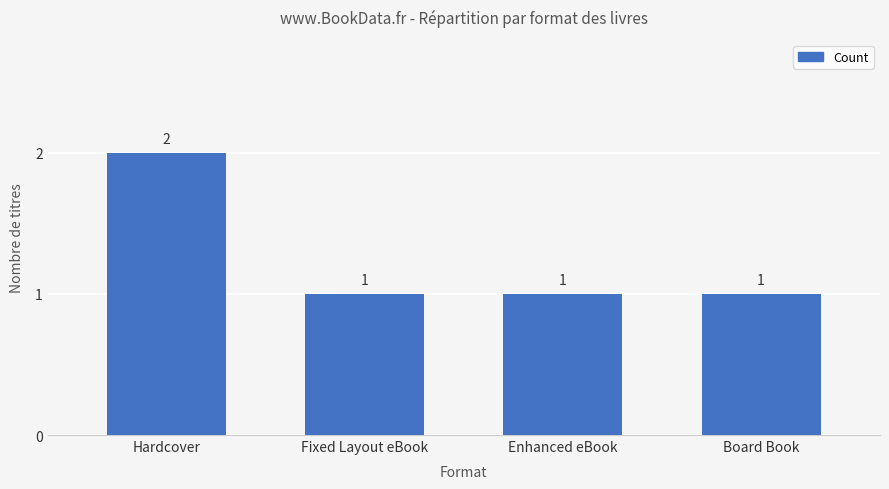

Which label corresponds to the largest value in the chart?

Hardcover